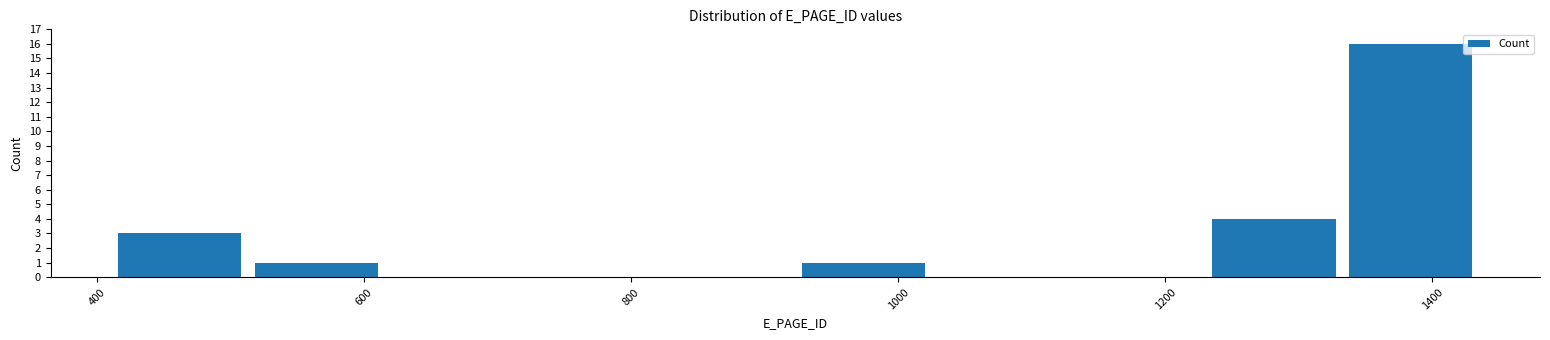

What is the height of the bar covering 520 to 620 on the x-axis? Neither the bar edges nor the heights are printed on the chart, so give them approximately, as read against the axes.

1